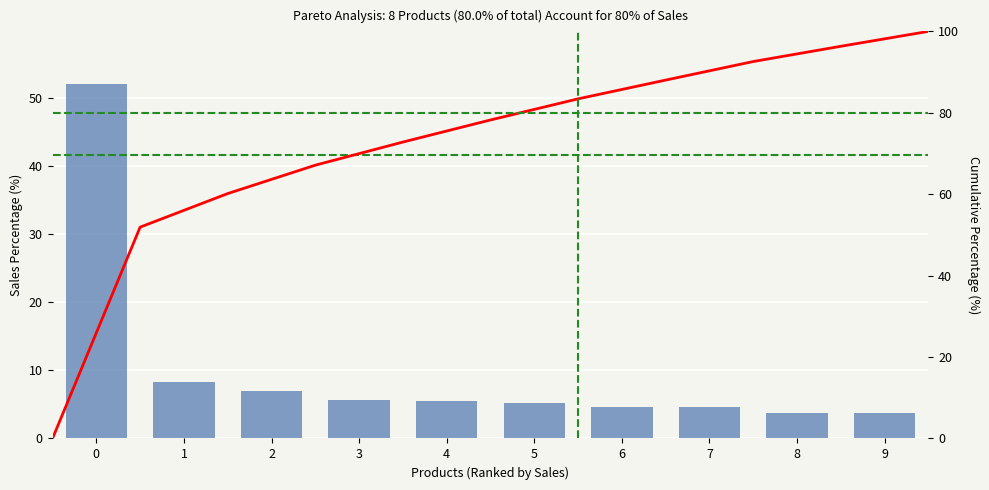

What is the difference between the maximum and minimum values?

48.3